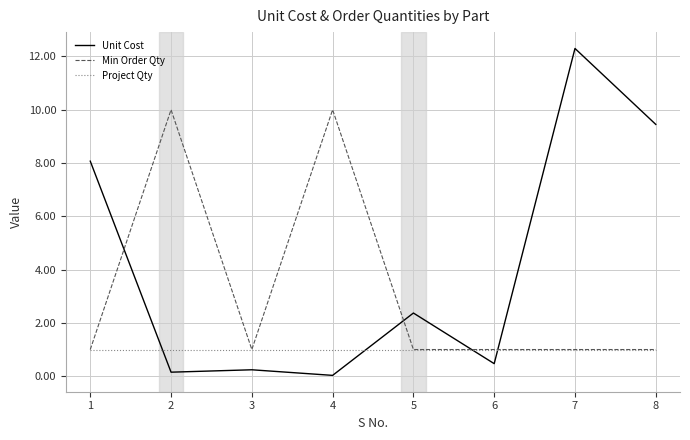

Rank the series by their maximum value, from highest to lowest.

Unit Cost, Min Order Qty, Project Qty